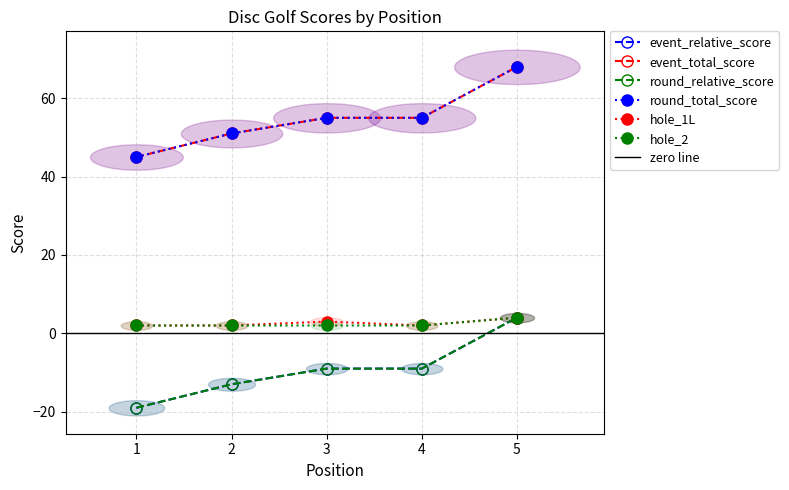

Is it true that hole_2 equals 2 at 1?

True